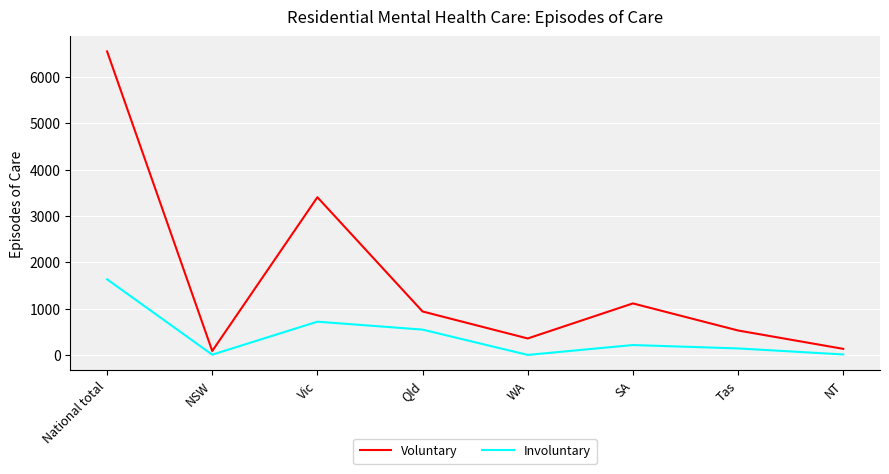

Which series has the largest total across all categories?

Voluntary